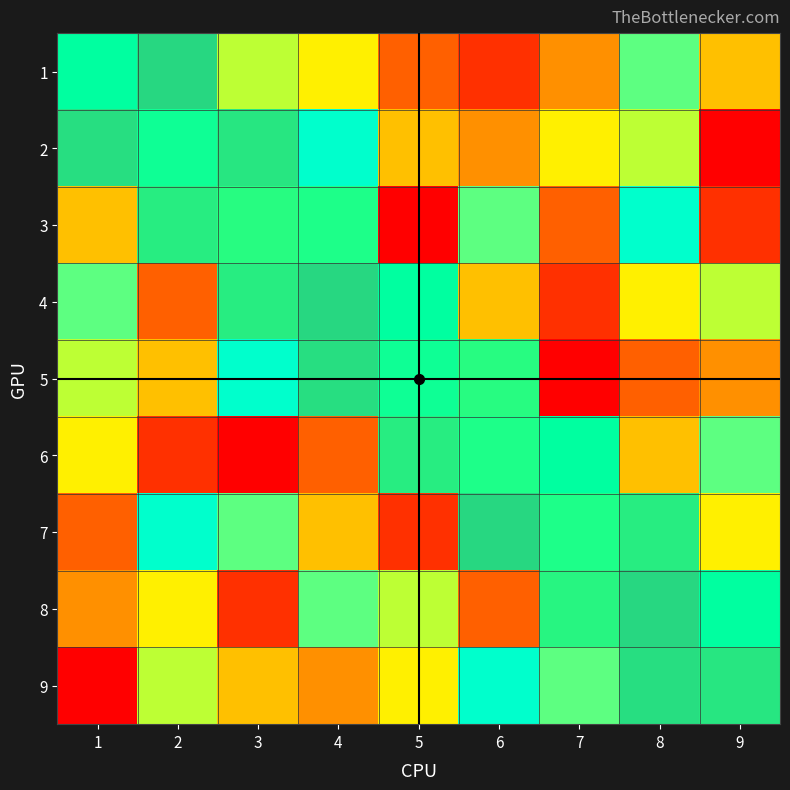

Is it true that 3 equals 8 at 1?

False